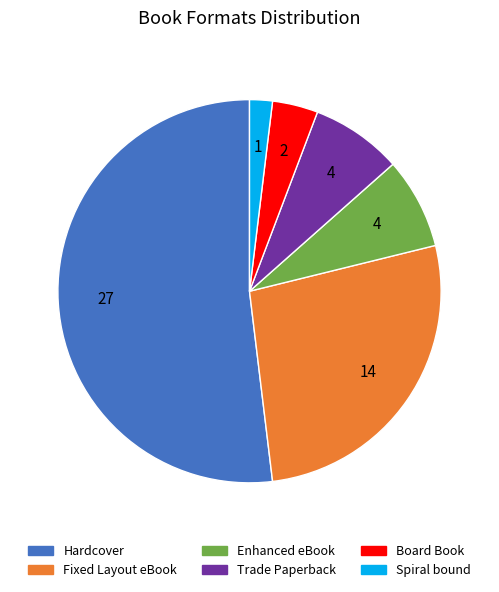

Which slice represents more than half of the pie?

Hardcover